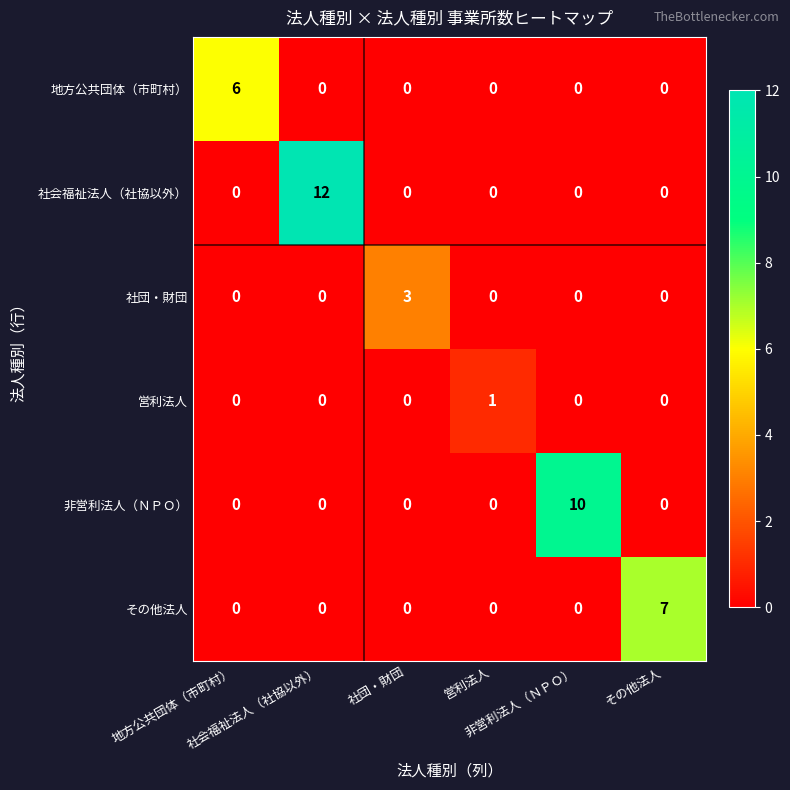

At how many categories does at least one series exceed 4?

4